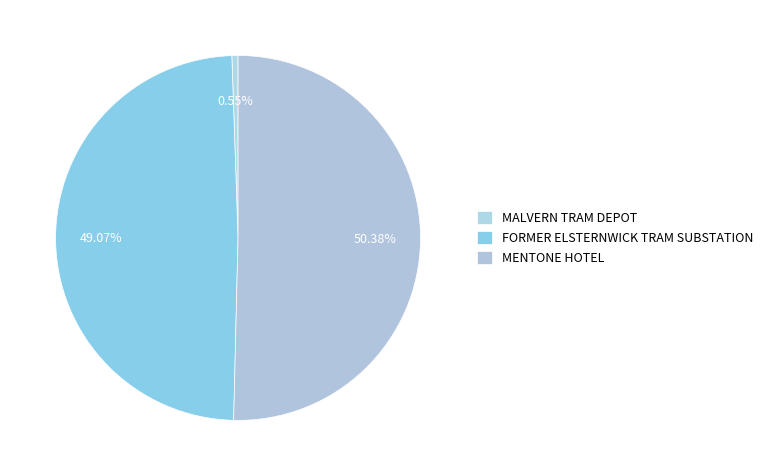

Is it true that FORMER ELSTERNWICK TRAM SUBSTATION is 41% of the pie?

False